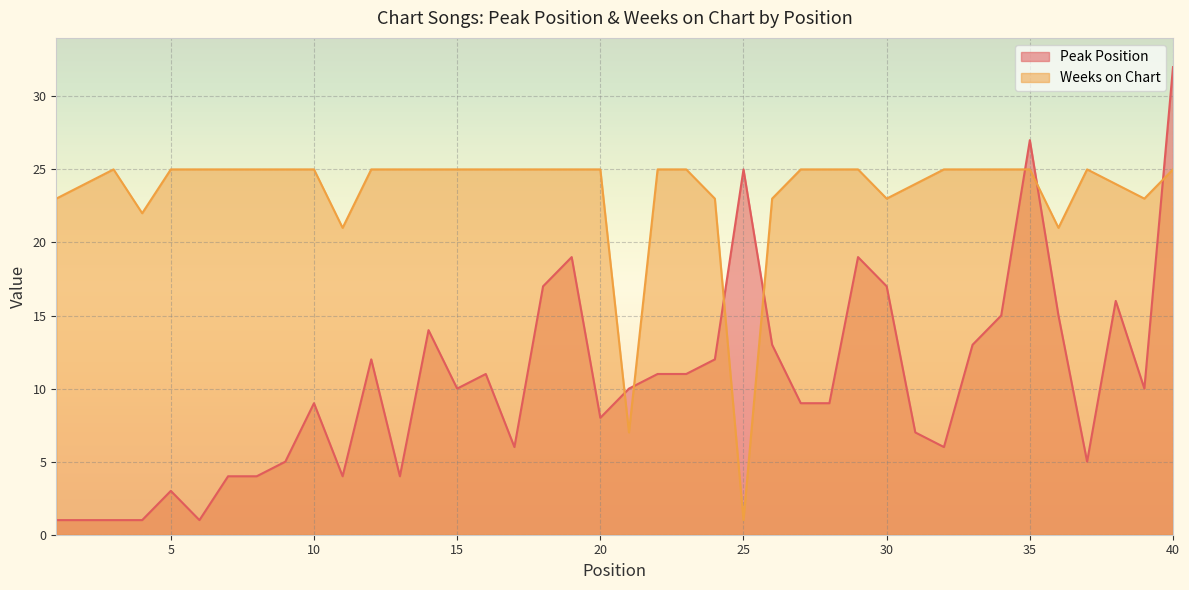

What value does the Peak Position series have at 5?

3